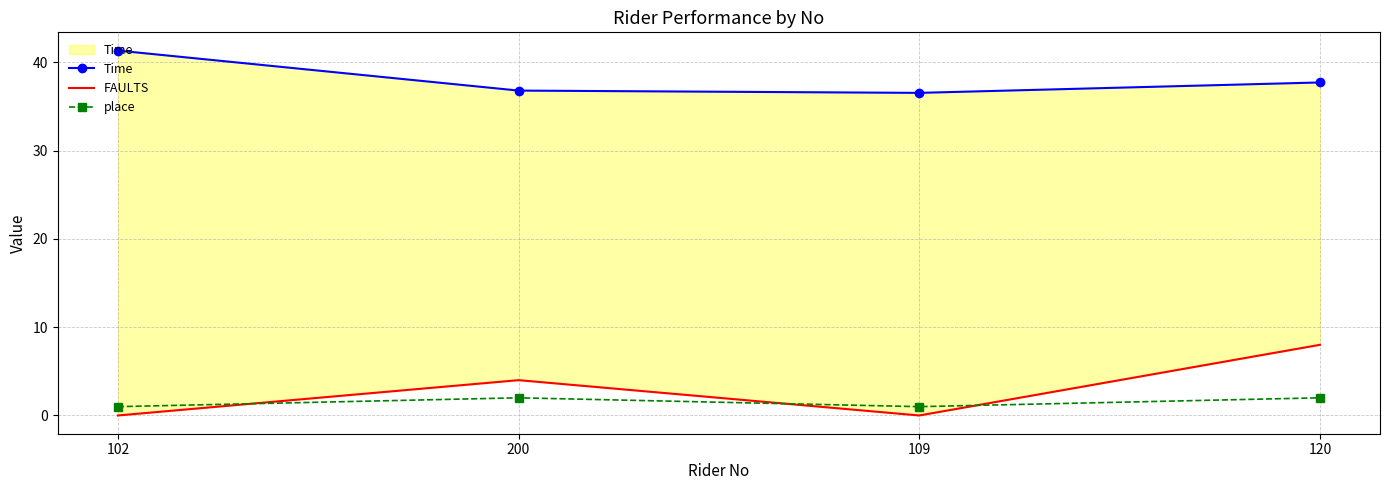

At which category does the chart reach its peak across all series?

102